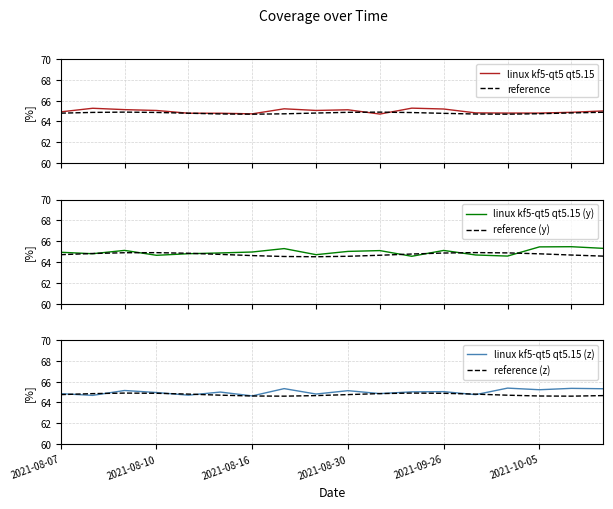

What is the maximum value for linux kf5-qt5 qt5.15?

65.3